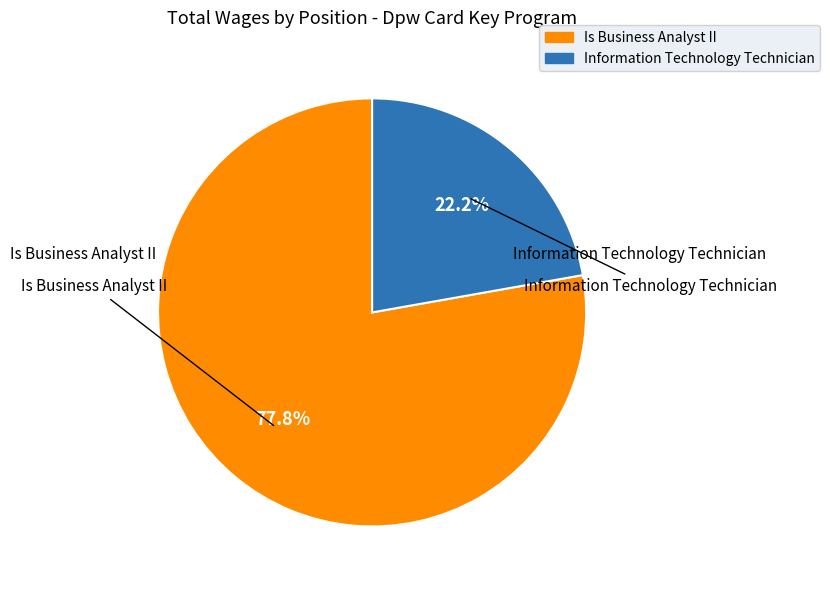

True or false: Information Technology Technician accounts for 15% of the total.

False